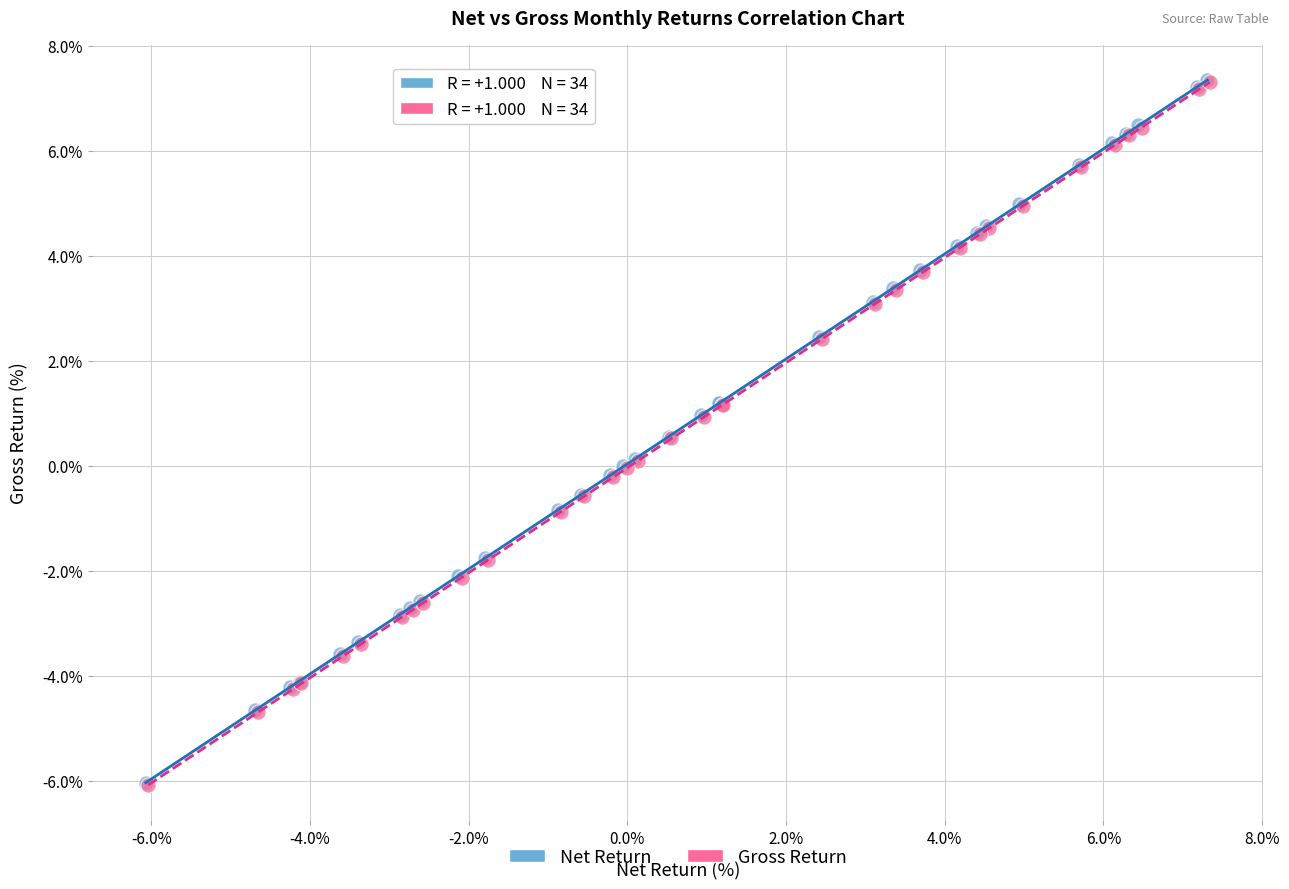

What are all the series names shown in the legend?

Net Return, Gross Return